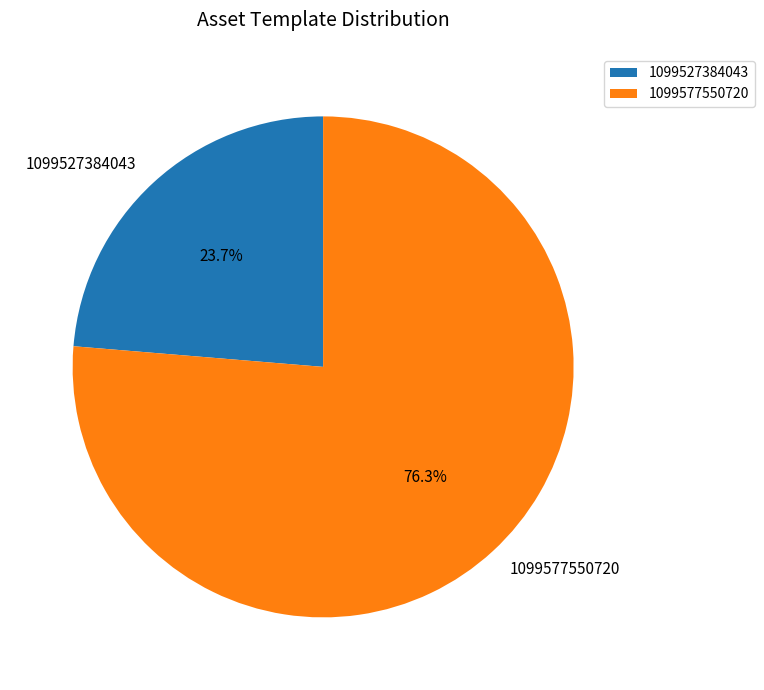

To the nearest percent, what is the average slice percentage?

50%